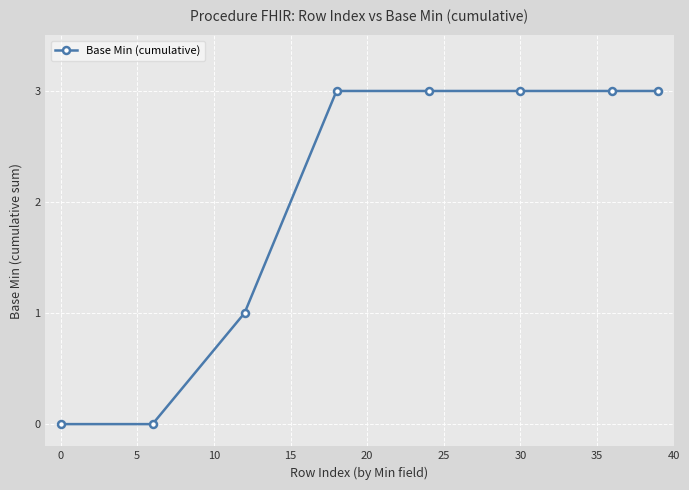

What is the value of the 8th point from the left?

3